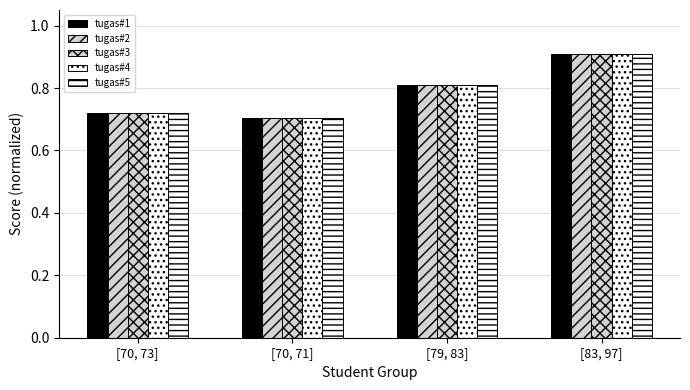

What is the label of the 2nd bar from the right?

[79, 83]